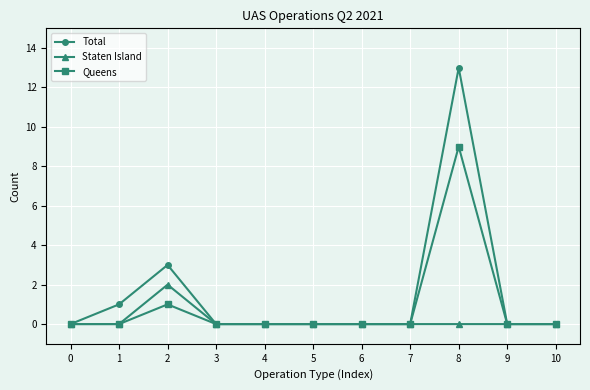

Is the value of Queens at 2 greater than the value of Staten Island at 2?

No